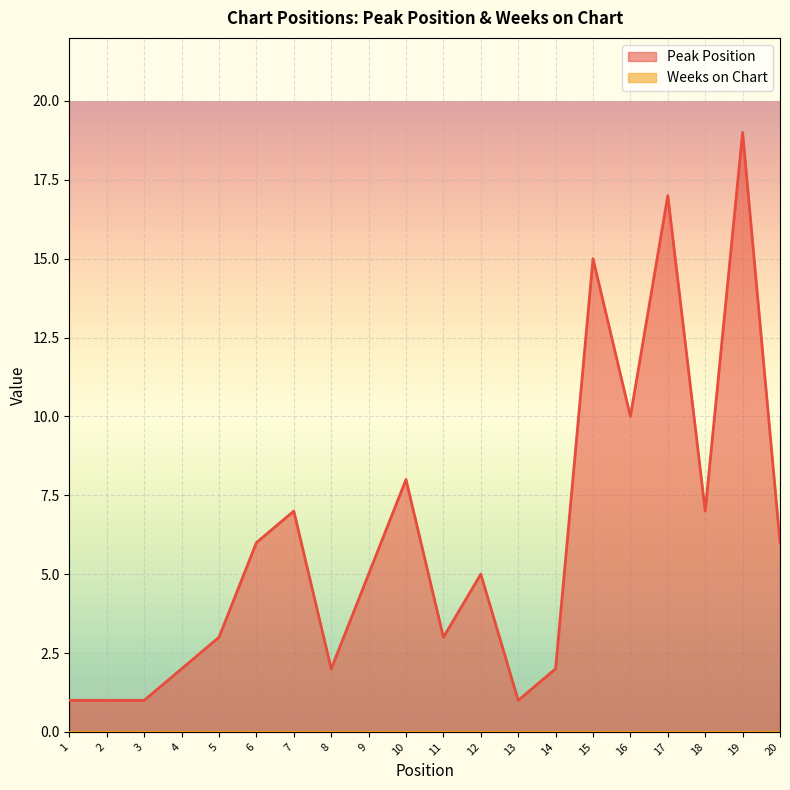

Reading right to left, what are all the values shown in this chart?

20=6	19=19	18=7	17=17	16=10	15=15	14=2	13=1	12=5	11=3	10=8	9=5	8=2	7=7	6=6	5=3	4=2	3=1	2=1	1=1